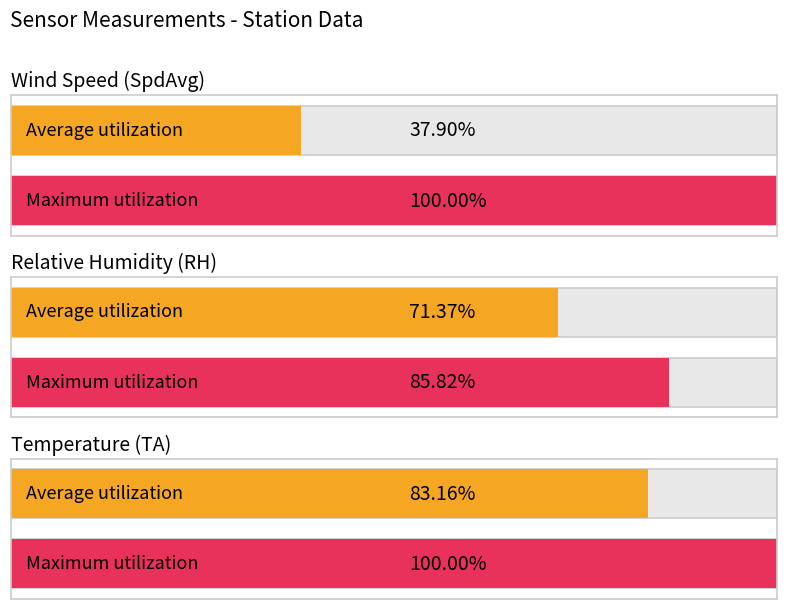

The value of SpdAvg at 00:07 is 0.5. True or false?

False